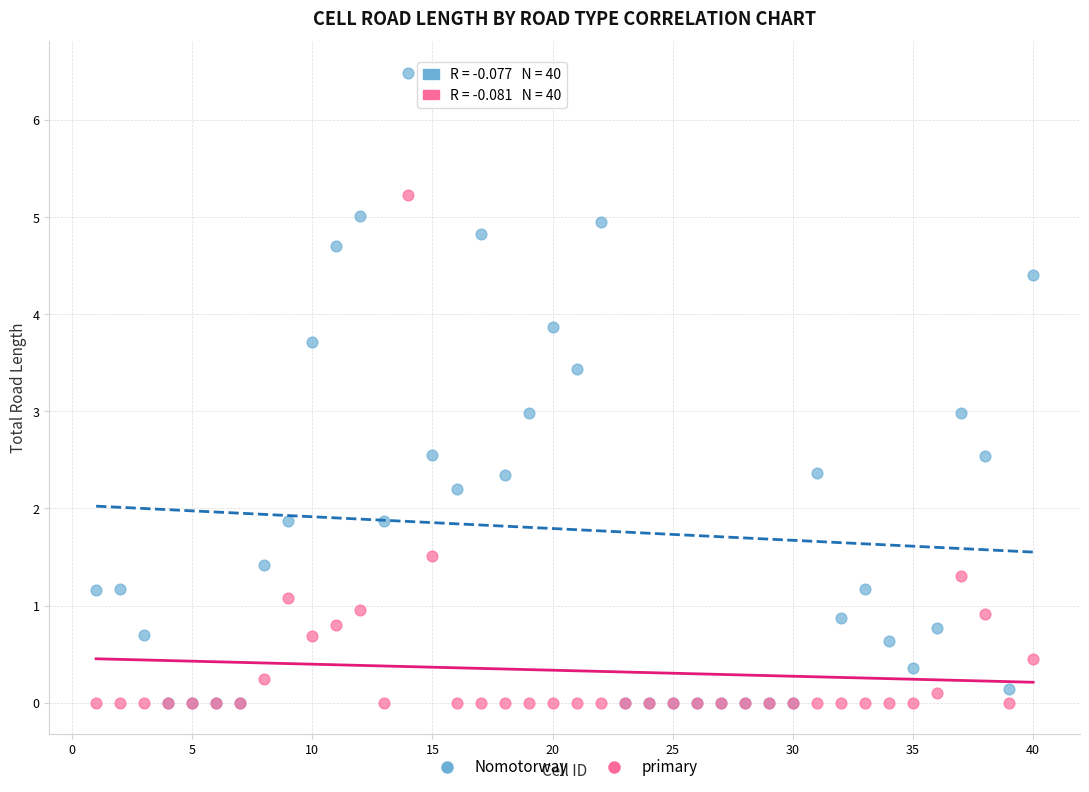

What are all the series names shown in the legend?

Nomotorway, primary